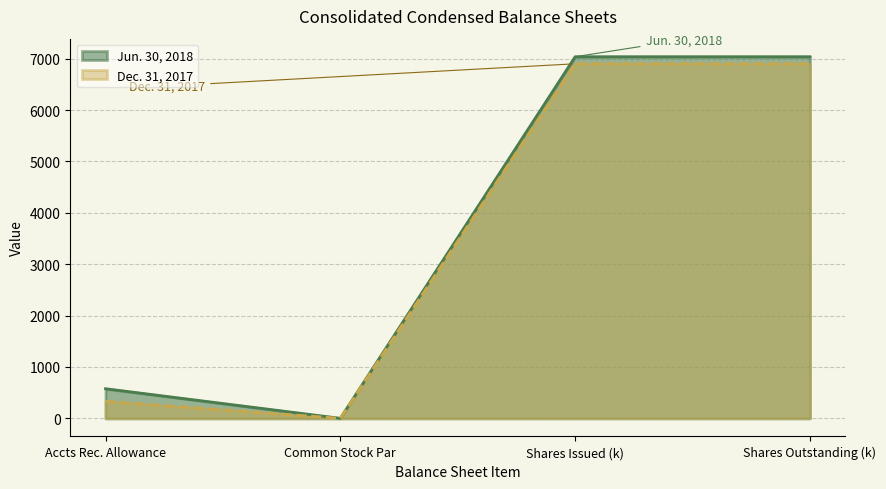

What is the total value across all series at Shares Issued (k)?

13937